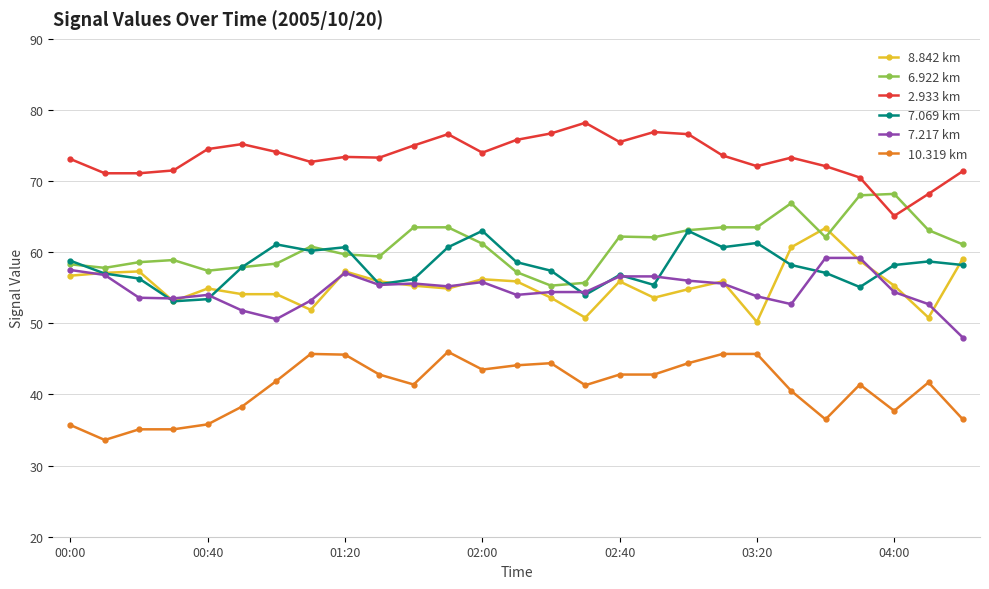

What are all the series names shown in the legend?

8.842 km, 6.922 km, 2.933 km, 7.069 km, 7.217 km, 10.319 km